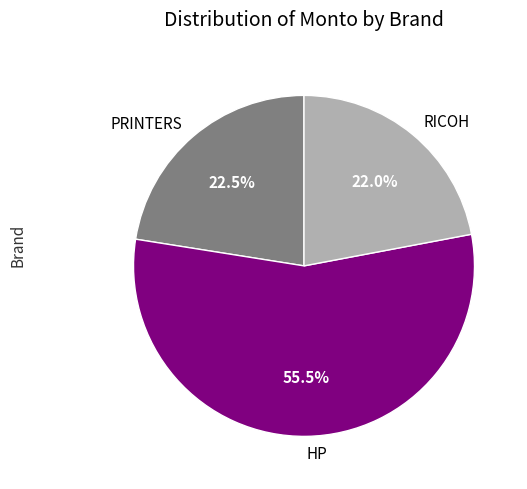

Approximately how many times larger is the value at PRINTERS compared to HP?

0.4